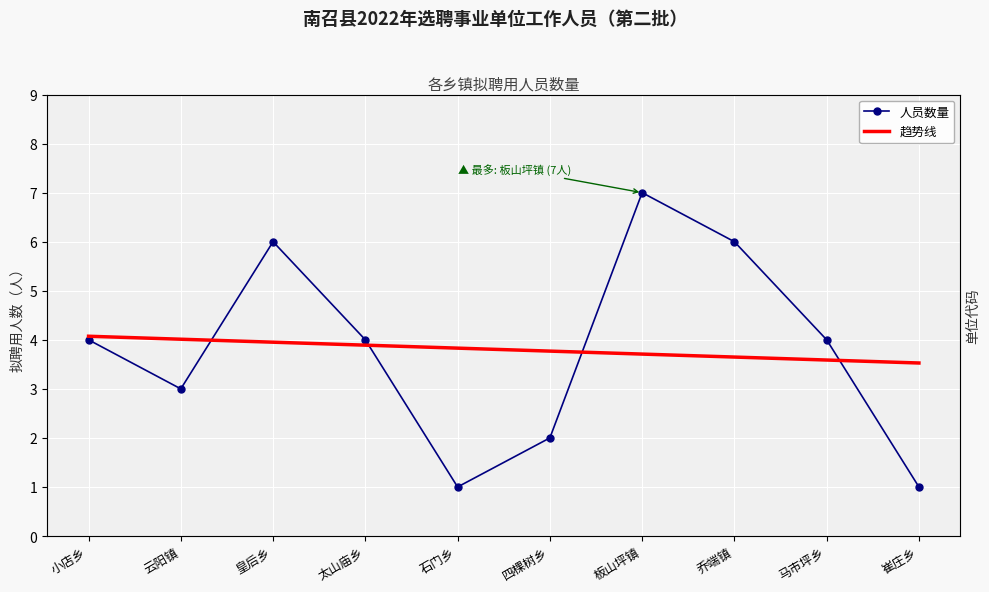

Reading left to right, extract all data points from this chart.

人员数量: 4.0	3.0	6.0	4.0	1.0	2.0	7.0	6.0	4.0	1.0
趋势线: 4.1	4.0	4.0	3.9	3.8	3.8	3.7	3.6	3.6	3.5